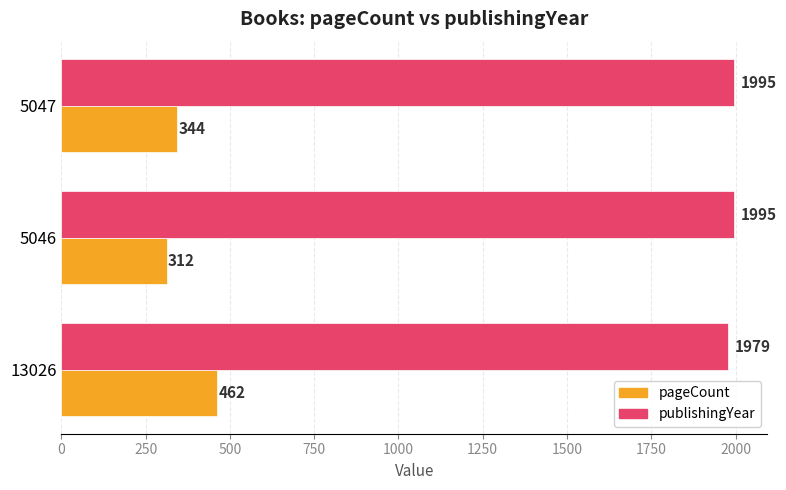

True or false: pageCount has a value of 462 at 13026.

True